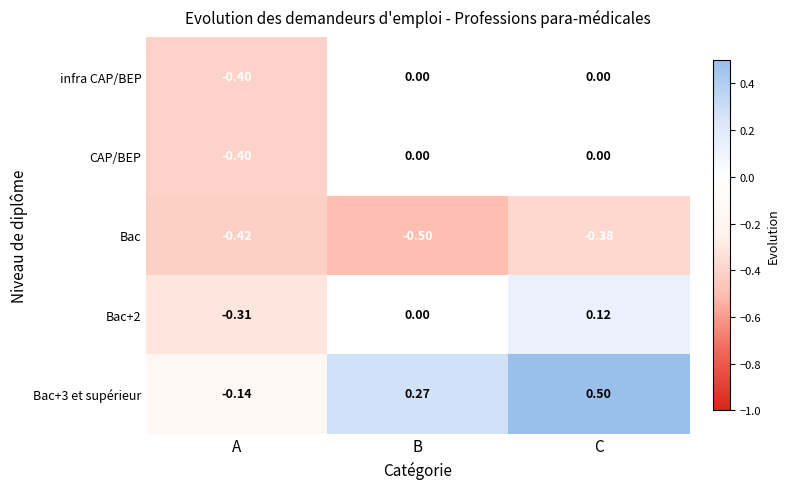

Where is Bac+3 et supérieur nearest to the value 0?

A